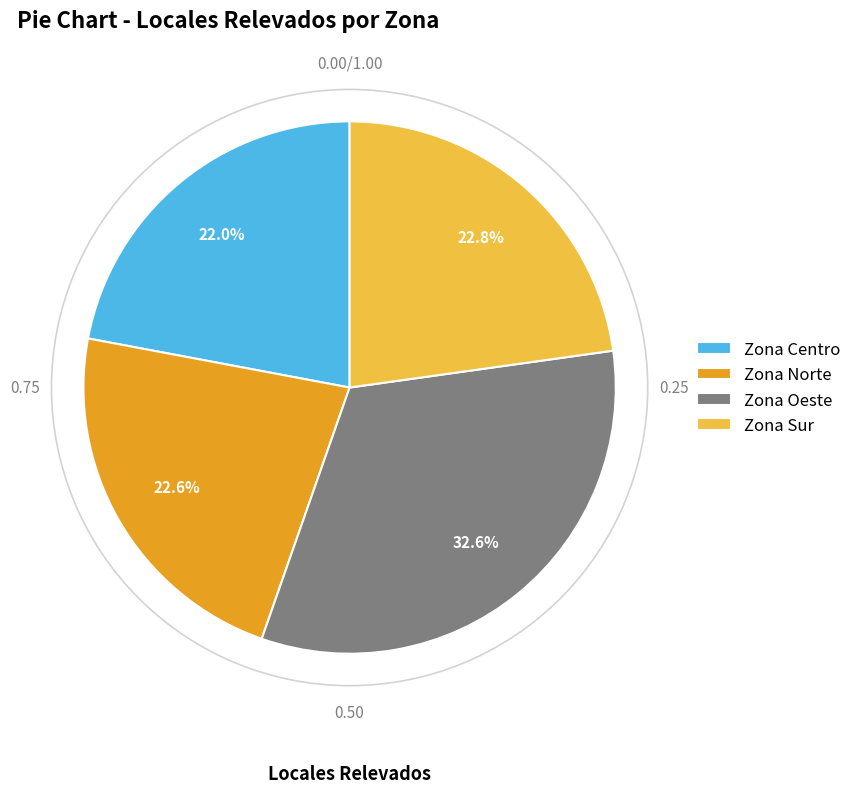

Do Zona Norte and Zona Sur together represent more than half of the pie?

No